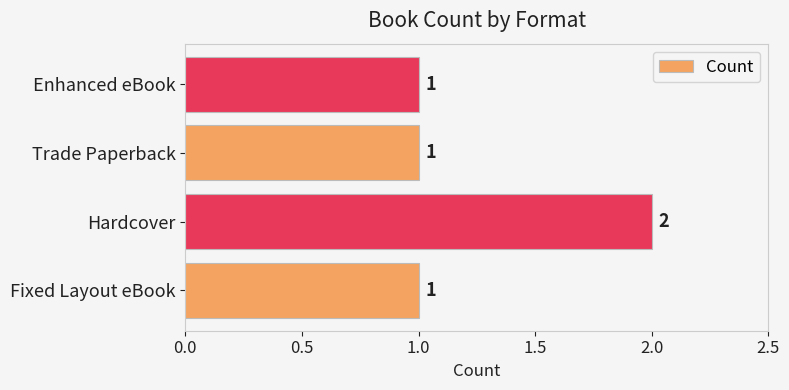

Count the values in the range 1 to 2.

4